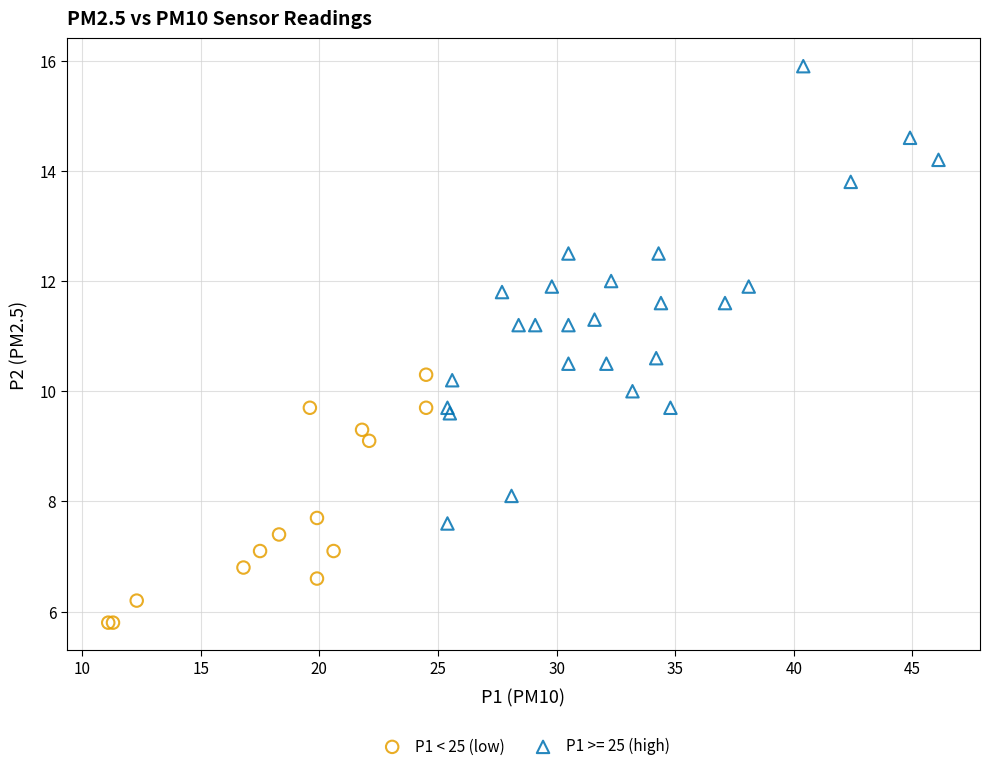

Which series contains the lowest Y value?

P1 < 25 (low)